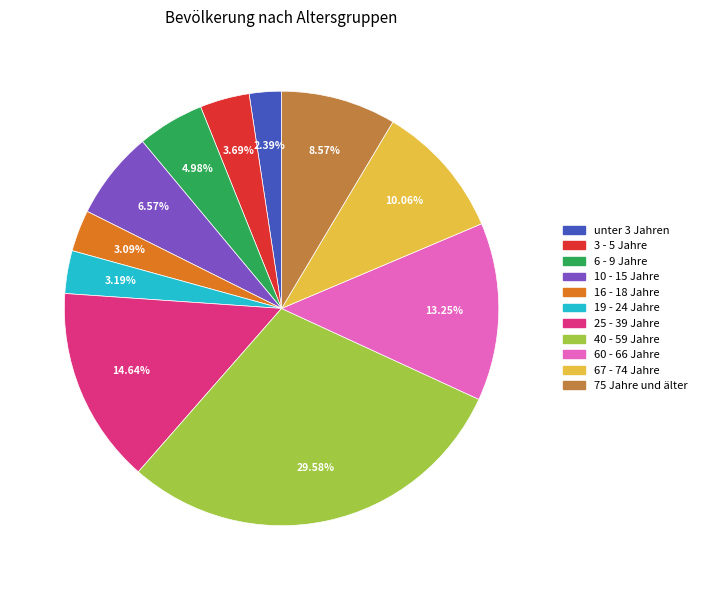

What percentage is NOT represented by 40 - 59 Jahre?

70.4%